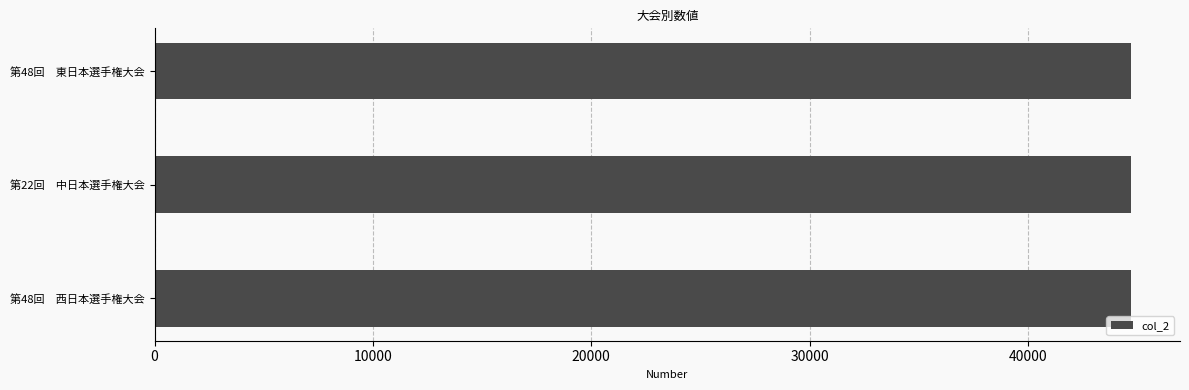

What is the value of the 1st bar from the top?

44723